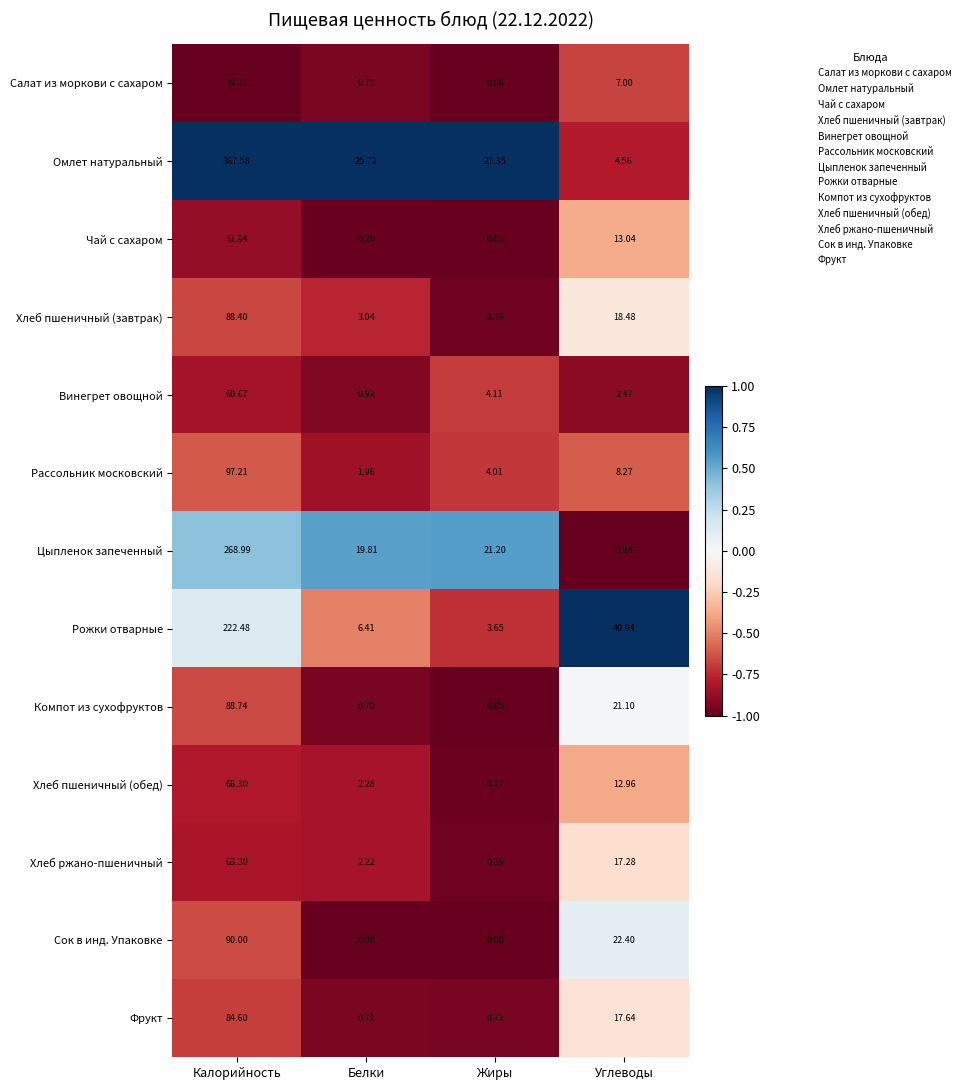

What is the difference between the highest and lowest values at Калорийность?

335.3